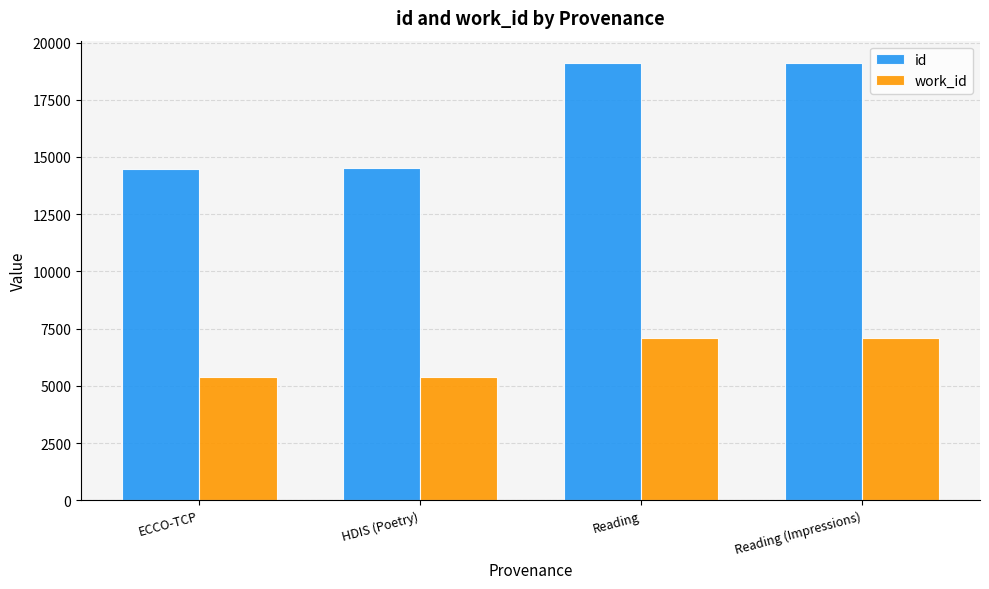

At which label is id closest to 16803?

HDIS (Poetry)